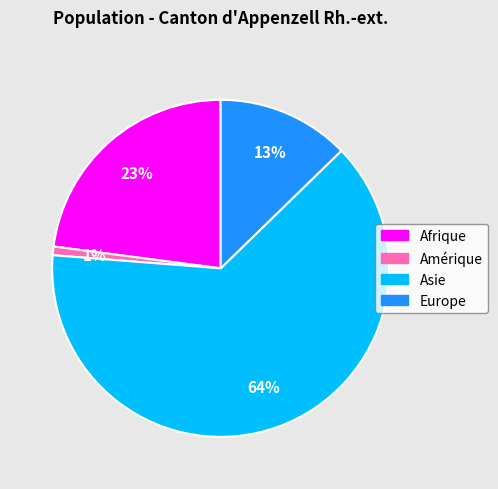

To the nearest percent, what is the difference between the Amérique and Afrique slice percentages?

22%